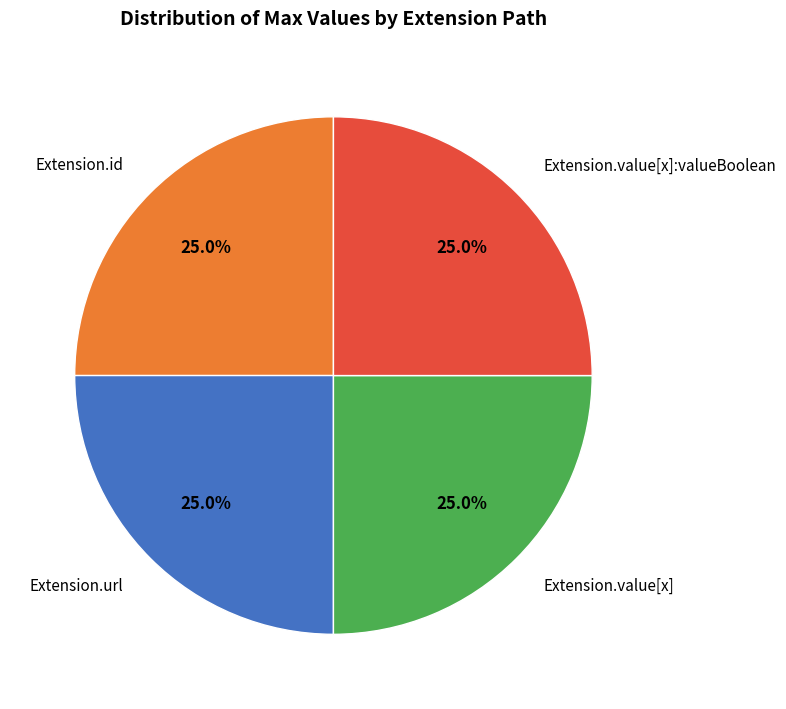

Count the number of slices in the pie.

4